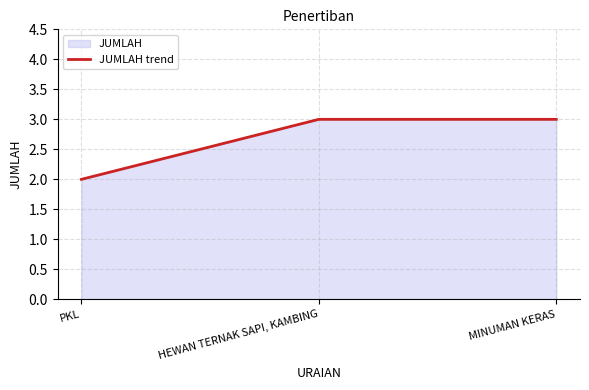

Which category has the highest value across all series?

HEWAN TERNAK SAPI, KAMBING